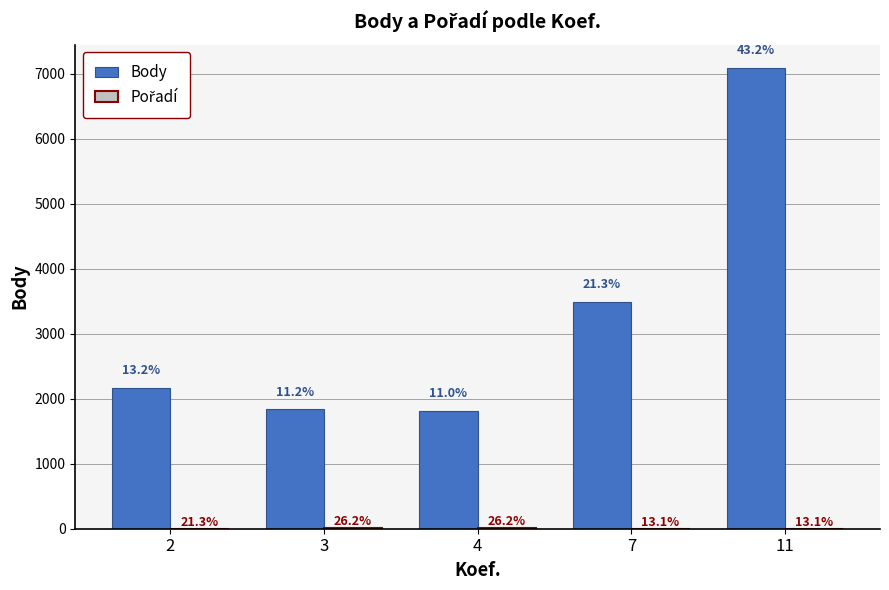

What is the sum of the Pořadí values at 2 and 11?

5.2